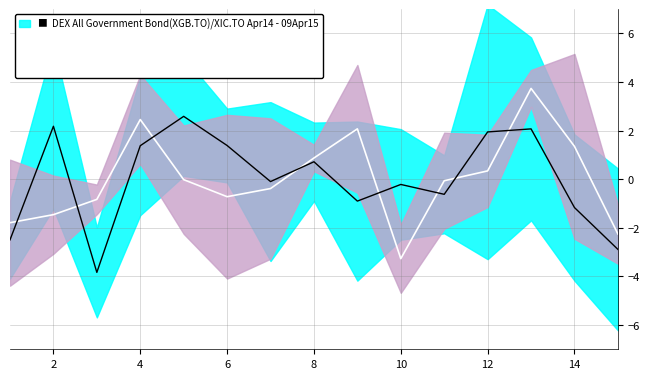

At which label does Ref Line reach its minimum?

10